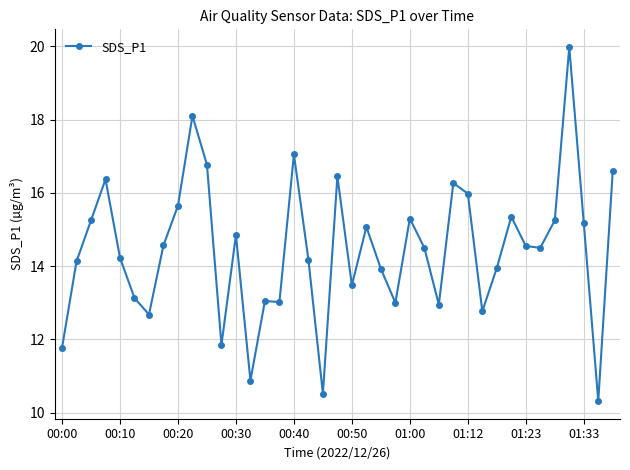

What is the value of the 6th point from the left?

13.1